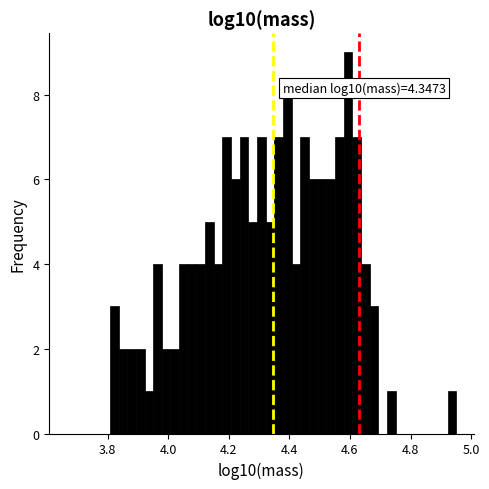

Read against the x-axis, roughly where is the centre of the tallest bar?

4.60